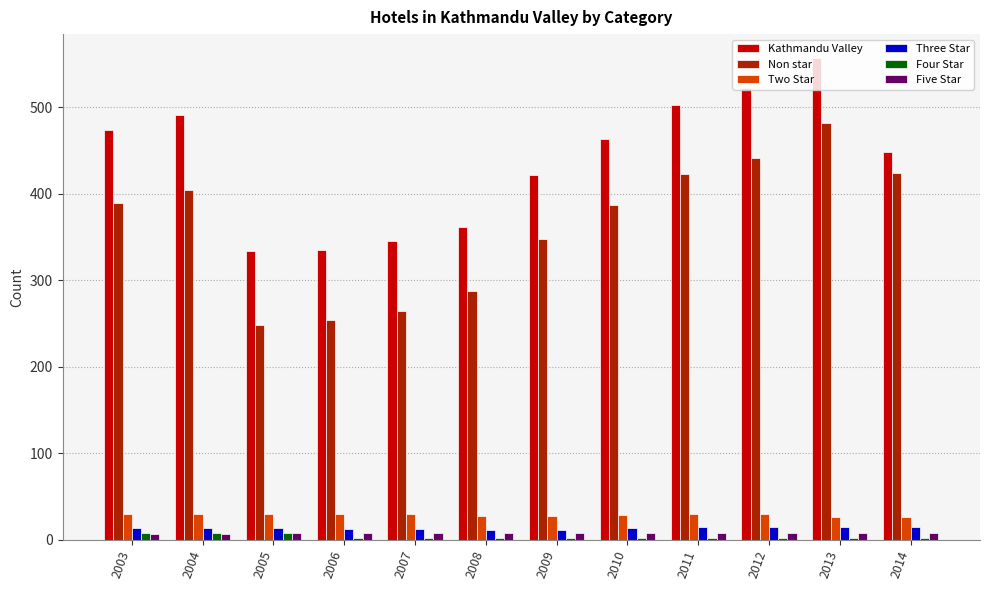

Which series has the largest total across all categories?

Kathmandu Valley